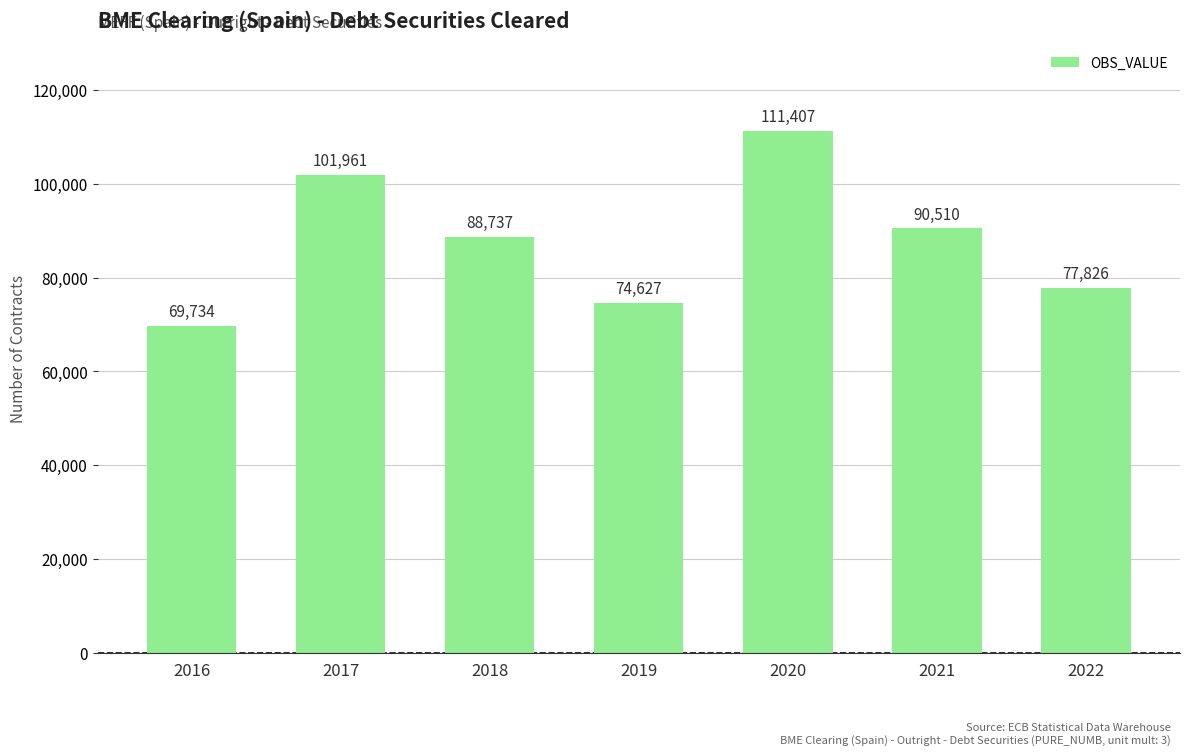

How many bars are there in total?

7